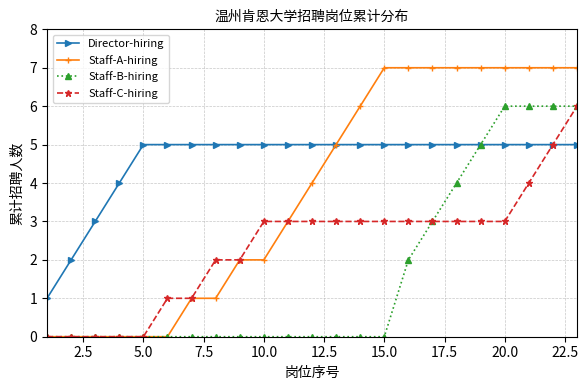

How many categories are shown in the chart?

23